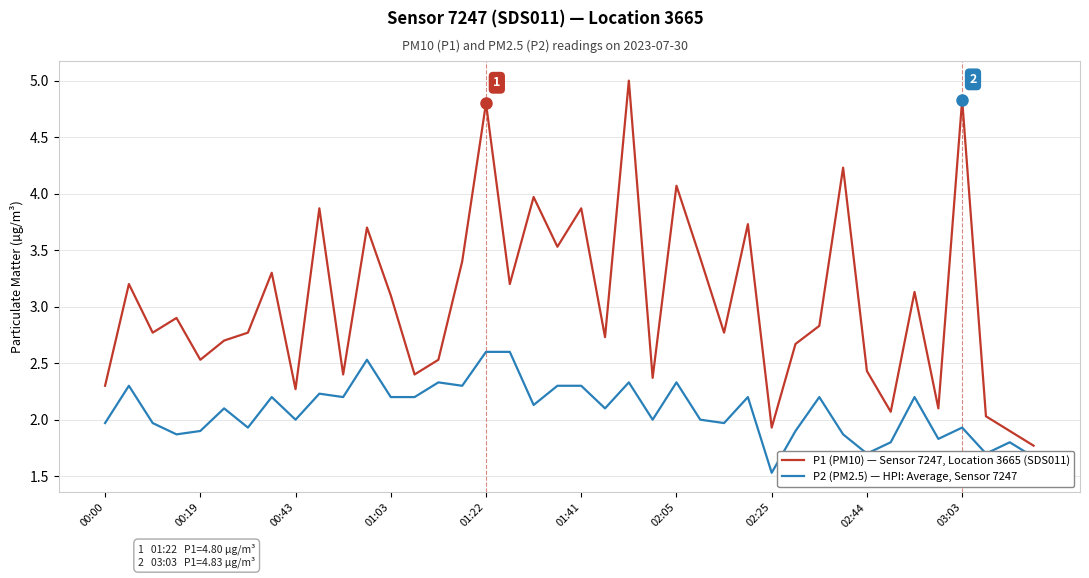

Rank the series by their maximum value, from highest to lowest.

P1 (PM10) — Sensor 7247, Location 3665 (SDS011), P2 (PM2.5) — HPI: Average, Sensor 7247